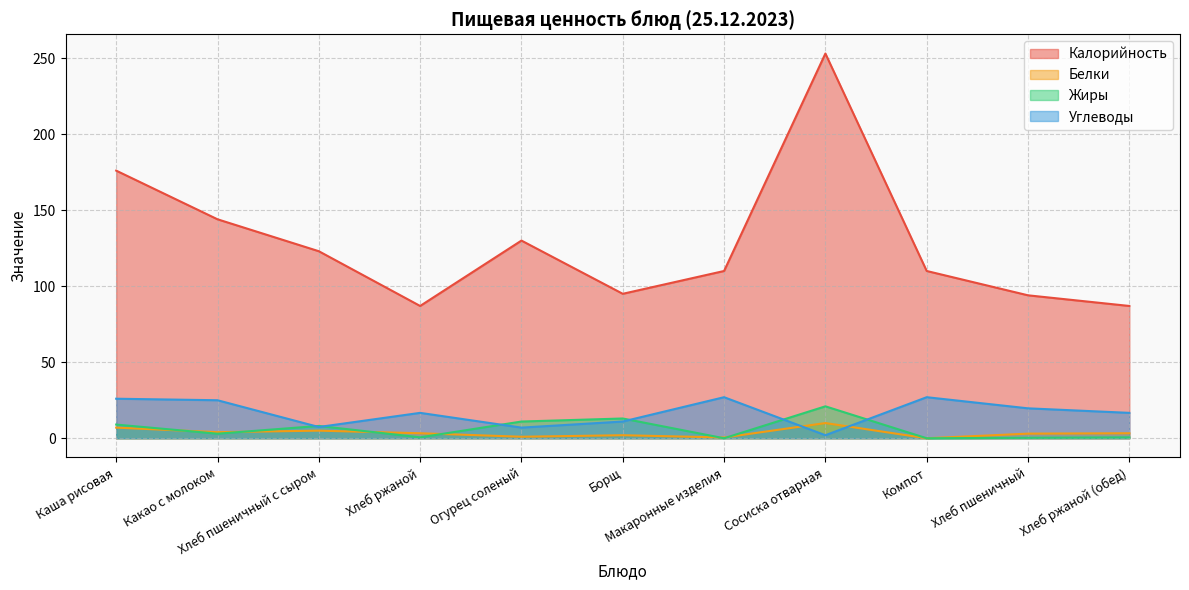

Rank the series at Сосиска отварная from highest to lowest value.

Калорийность, Жиры, Белки, Углеводы